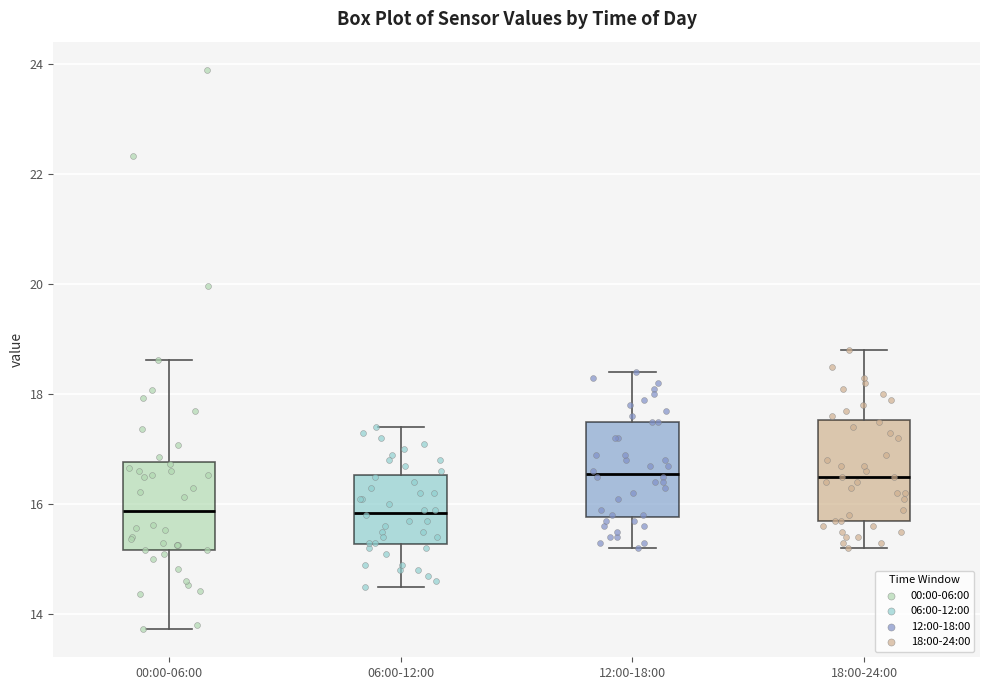

Reading left to right, read every box against the y-axis: the position of its median line, the range the box covers, and the ends of its whiskers. The values are not printed on the chart, so give them approximately, as read against the axis.

00:00-06:00: median 15.8, box 15.2 to 16.8, whiskers 13.8 to 18.6
06:00-12:00: median 15.8, box 15.2 to 16.6, whiskers 14.6 to 17.4
12:00-18:00: median 16.6, box 15.8 to 17.6, whiskers 15.2 to 18.4
18:00-24:00: median 16.6, box 15.8 to 17.6, whiskers 15.2 to 18.8